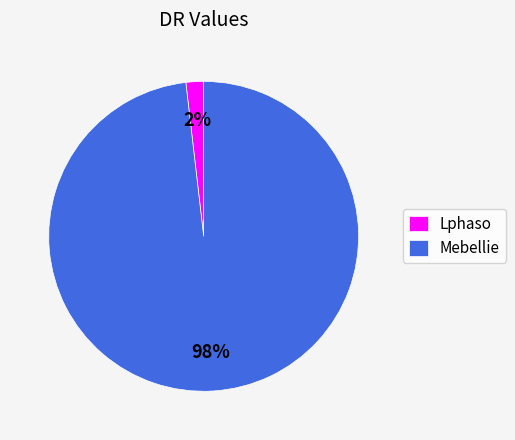

Which category has the biggest portion of the pie?

Mebellie